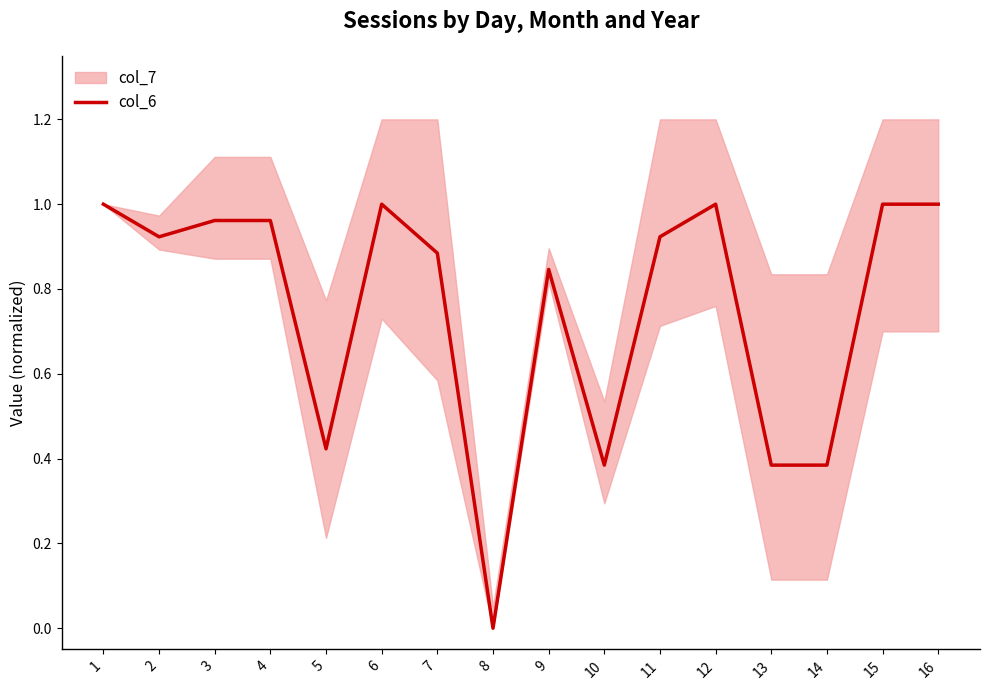

Where is the first local maximum?

6